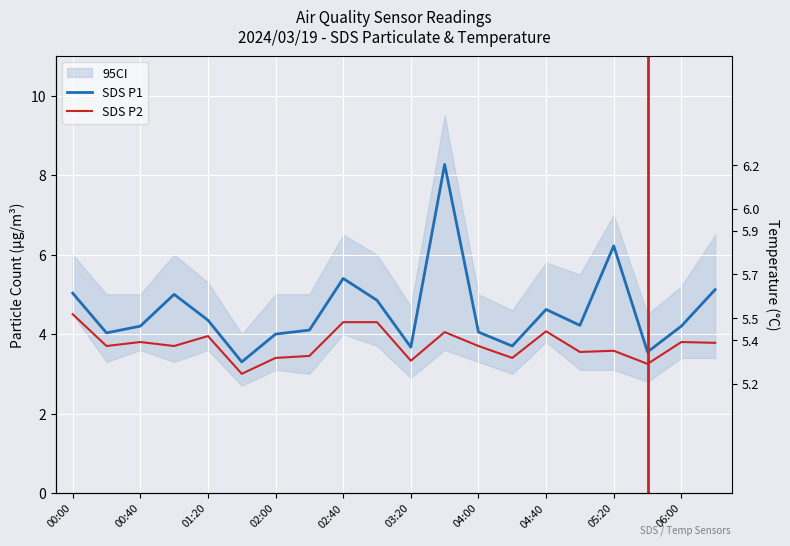

True or false: Temp and SDS P2 intersect in this chart.

False